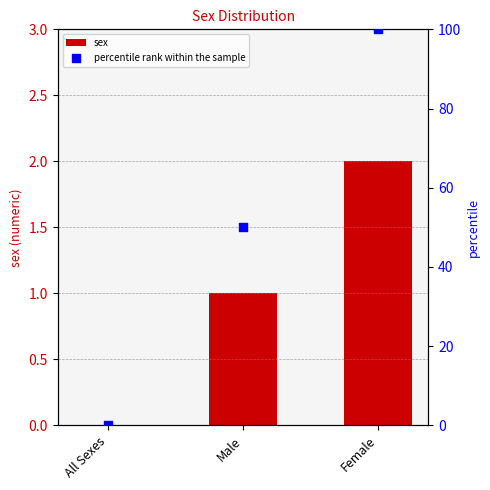

What are all the series names shown in the legend?

sex, percentile rank within the sample